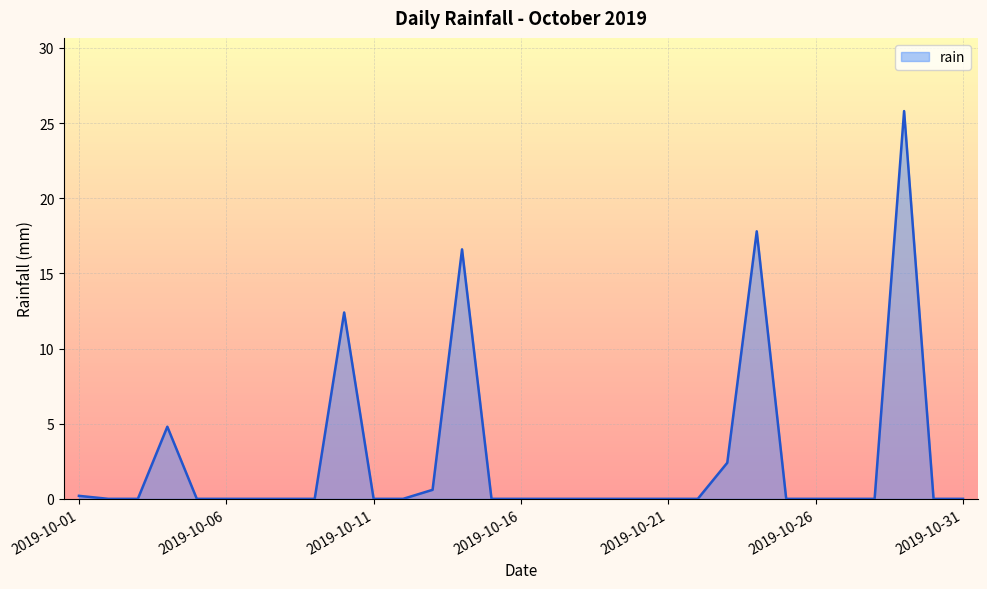

What is the maximum value shown in the chart?

25.8